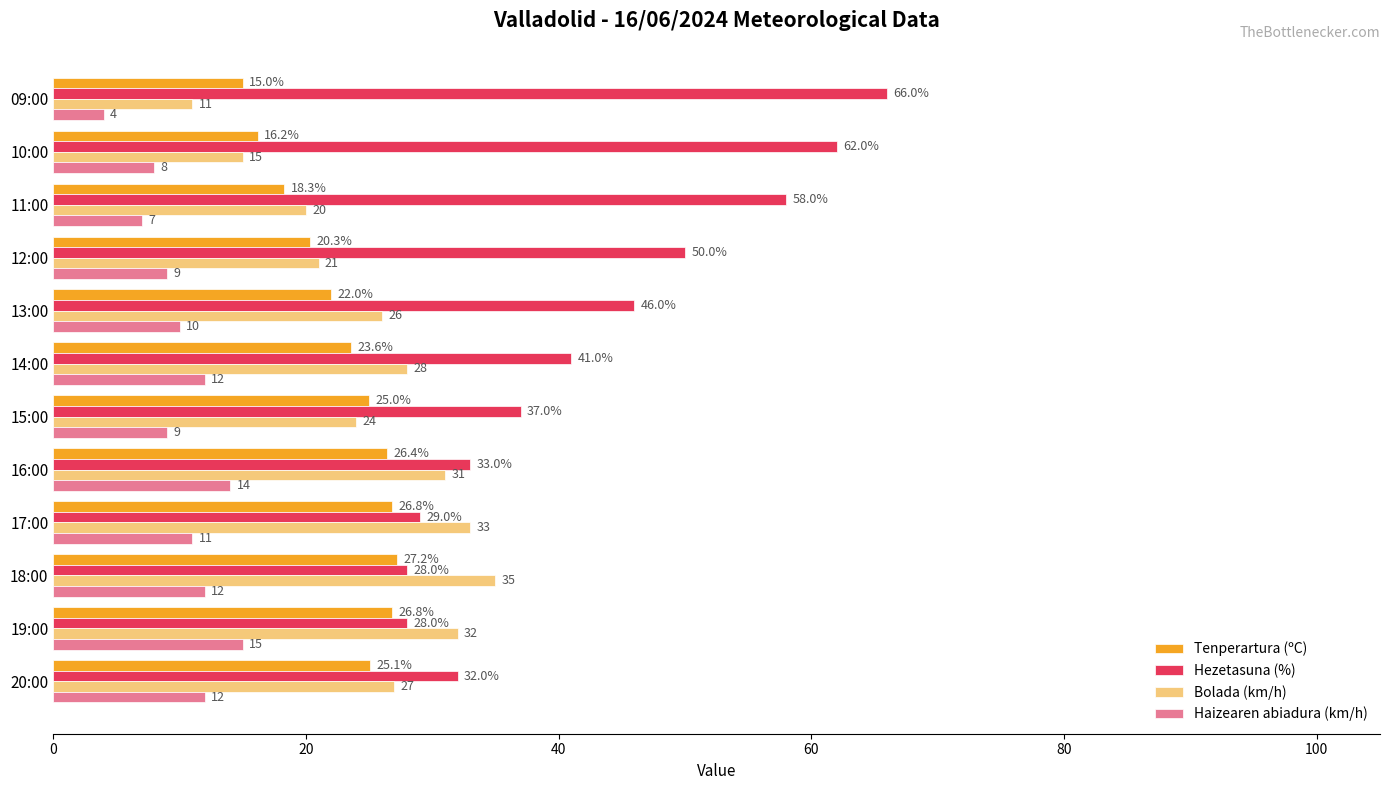

The Hezetasuna (%) series shows 45.3 at 19:00. True or false?

False